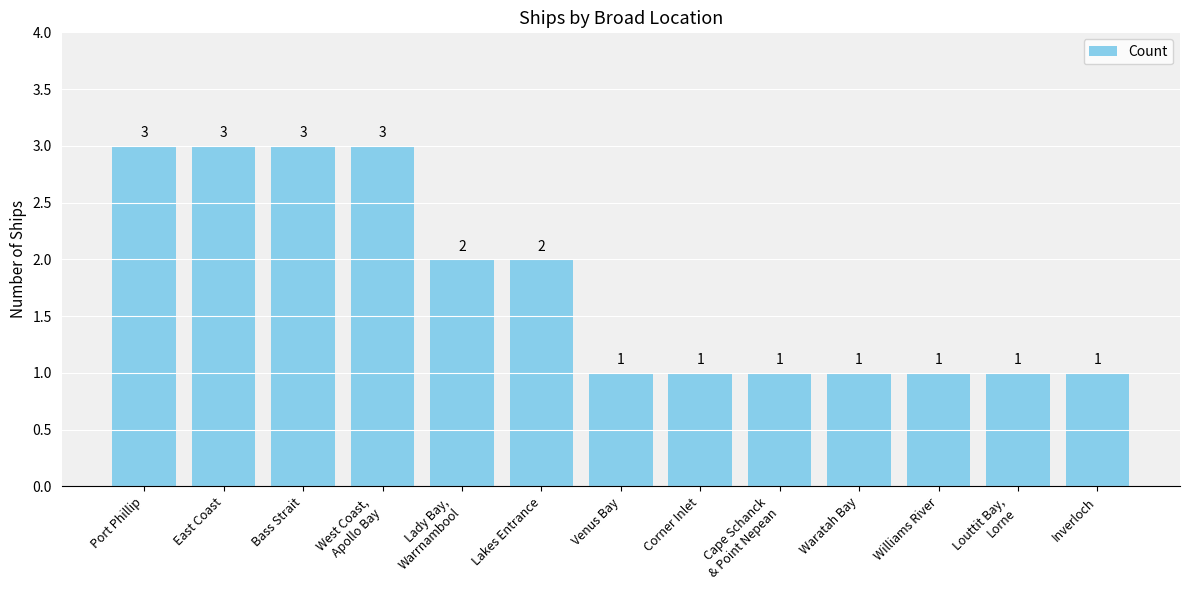

What is the value of the 3rd bar from the left?

3